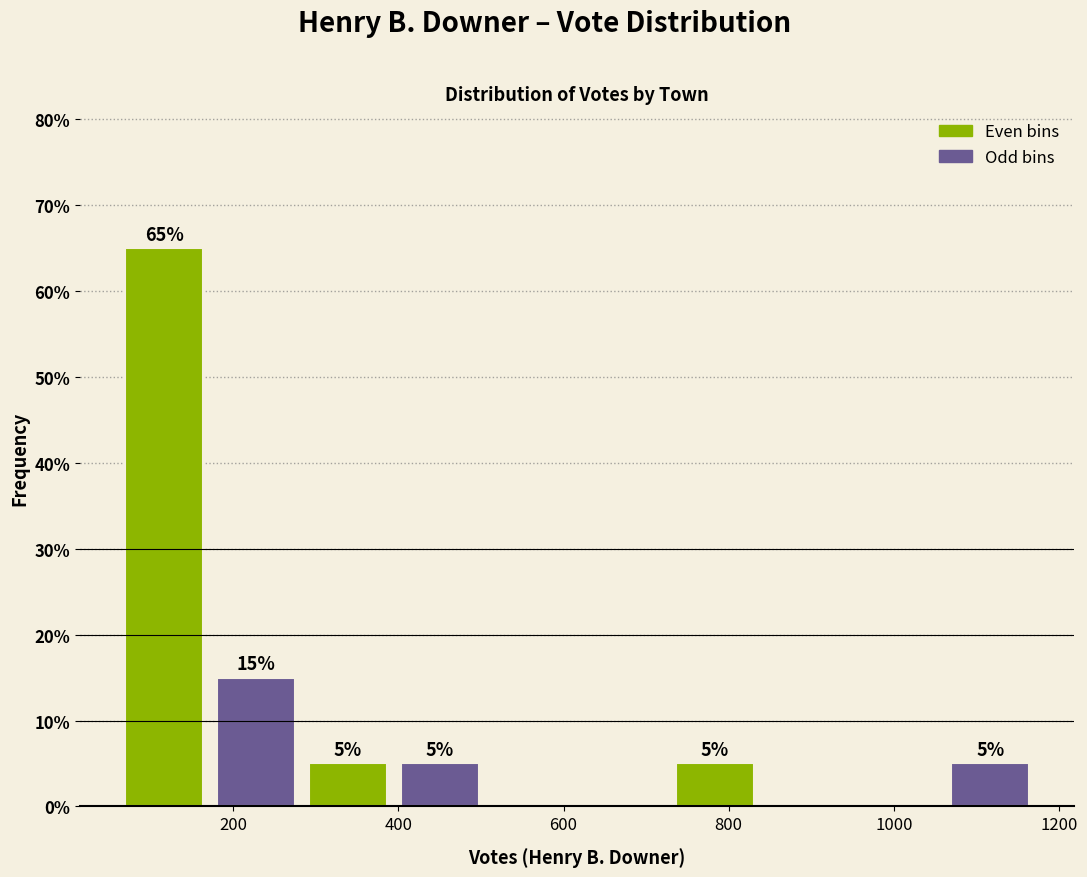

Which range on the x-axis has the tallest bar?

60 to 180